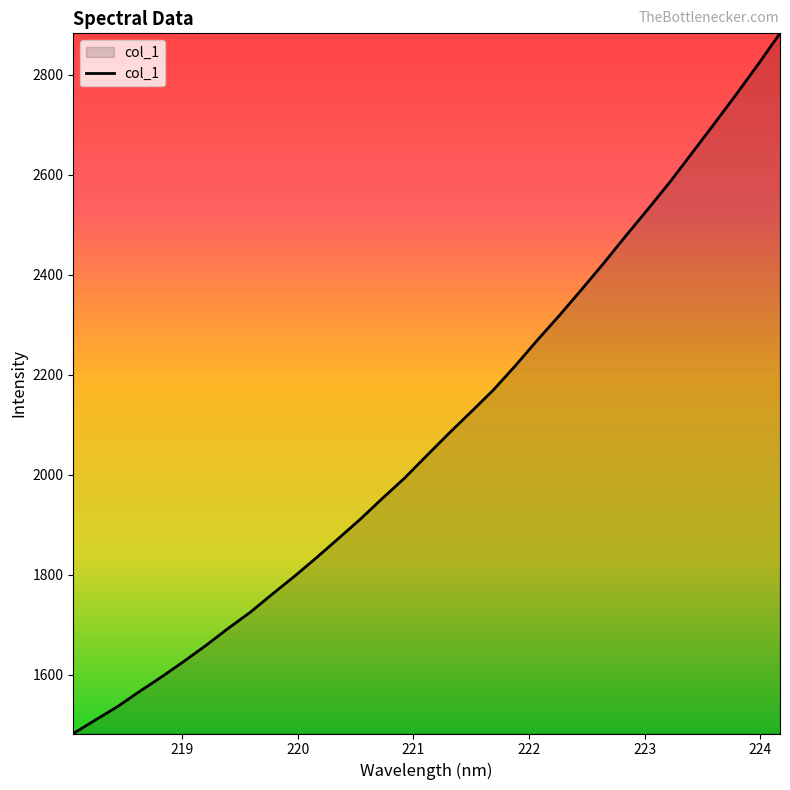

What is the greatest value displayed?

2883.0